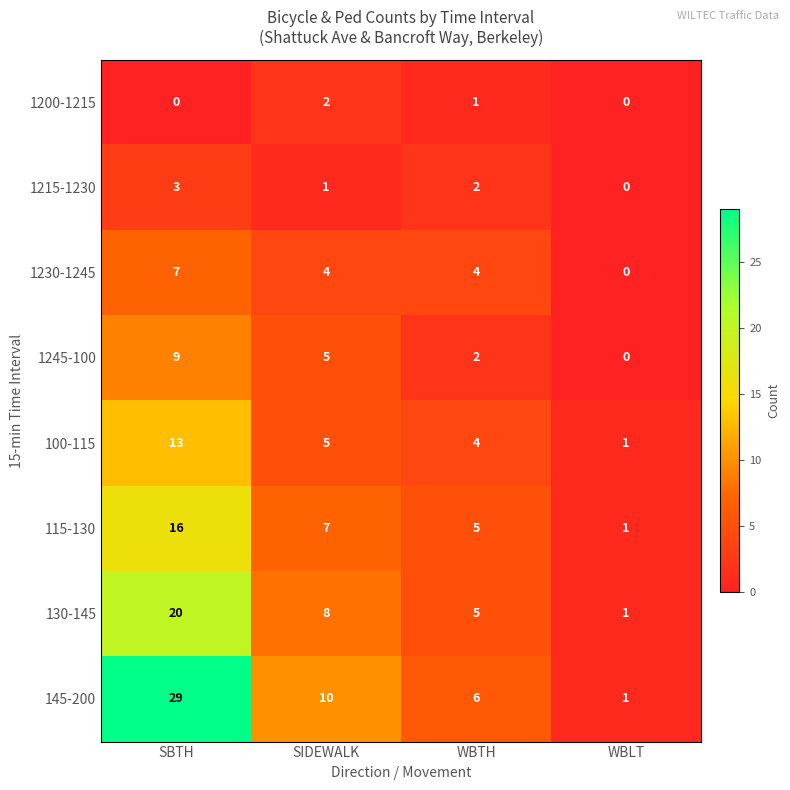

What is the greatest value displayed?

29